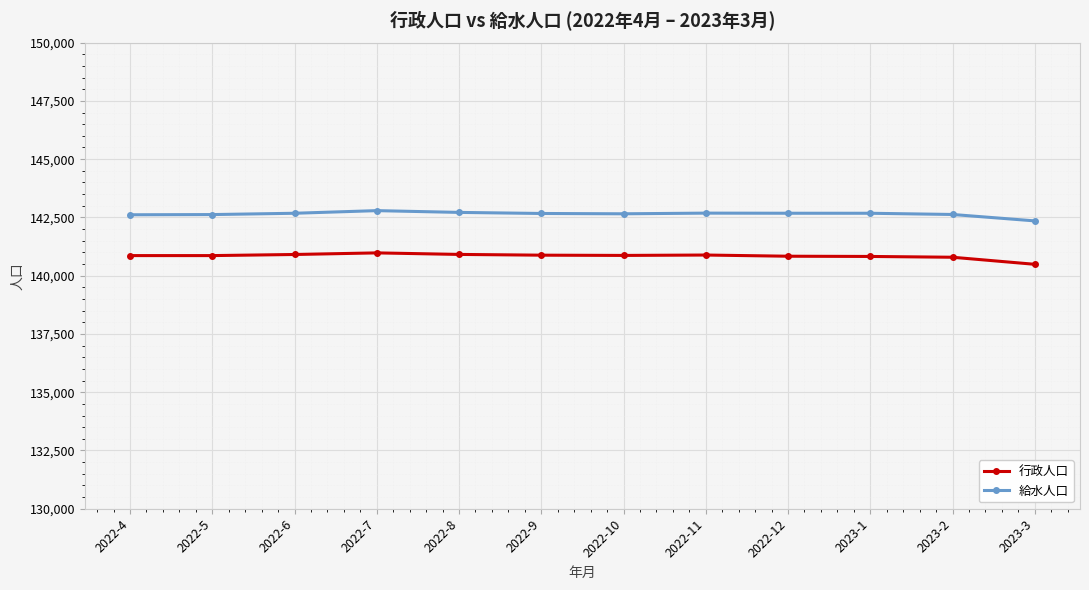

What is the total value across all series at 2022-5?

283484